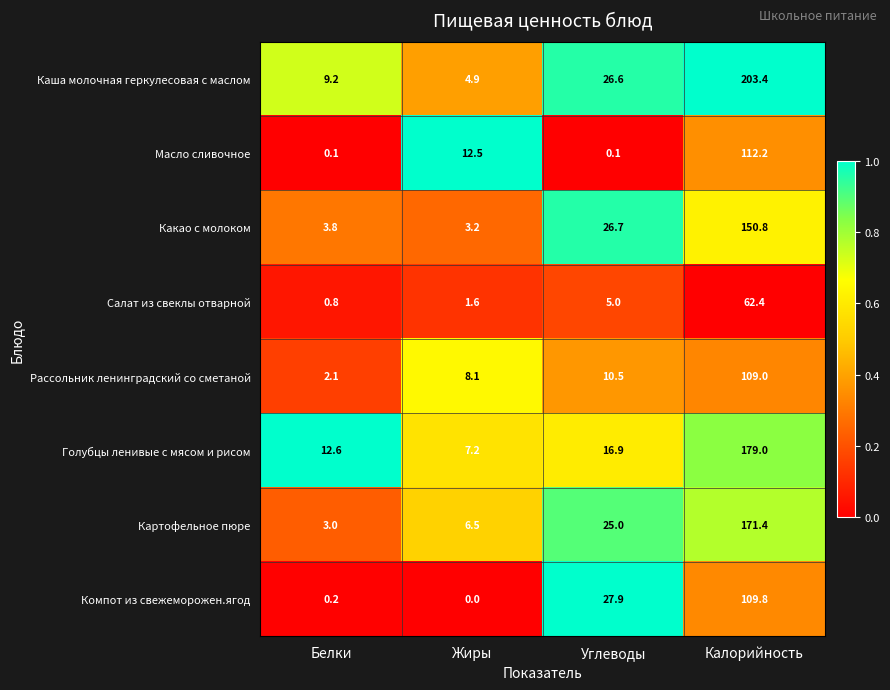

Which series has the largest total across all categories?

Каша молочная геркулесовая с маслом